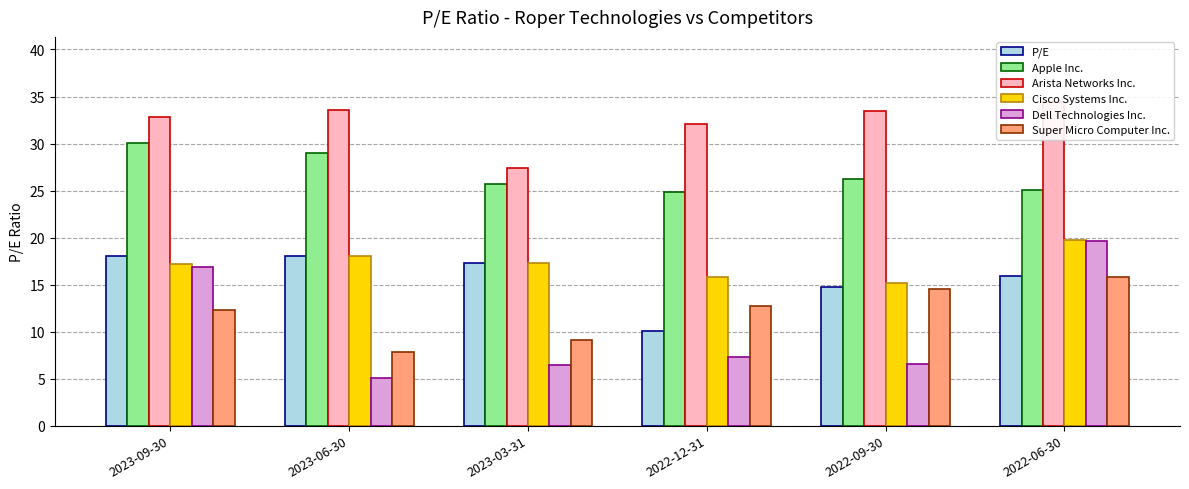

What is the total value across all series at 2023-06-30?

111.5